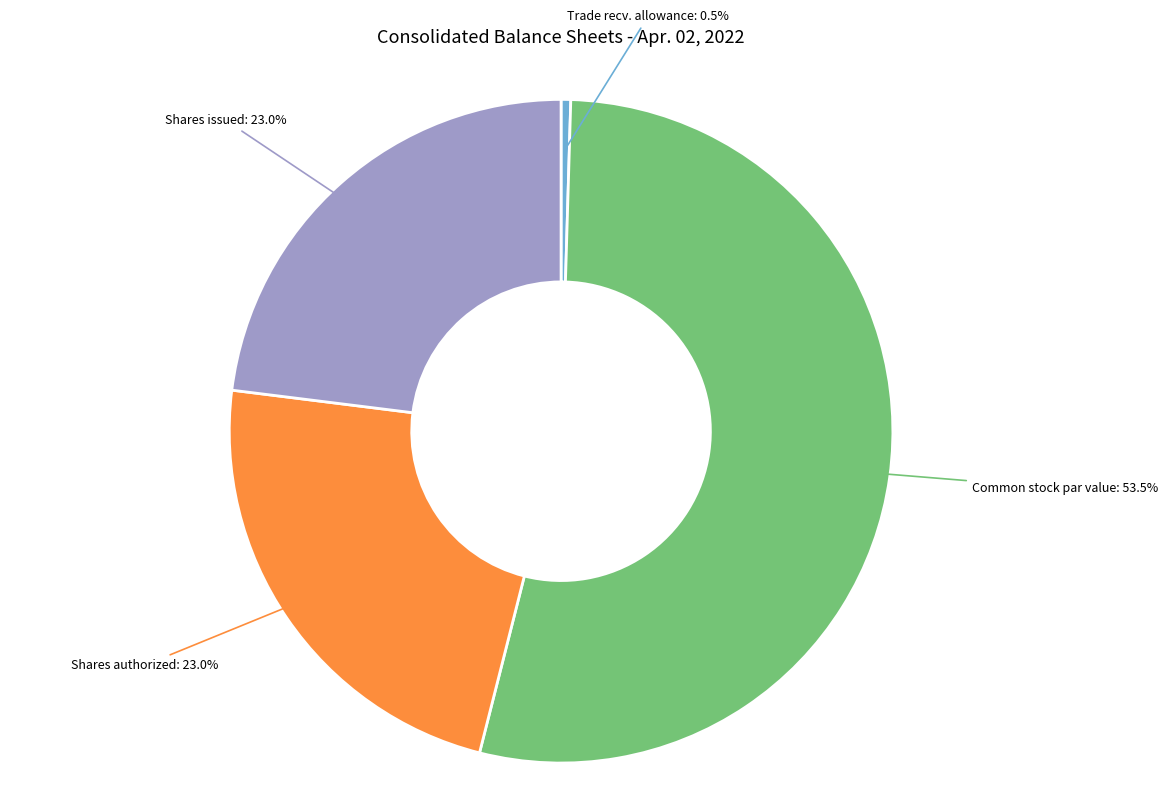

Is there a majority slice in this chart?

Yes